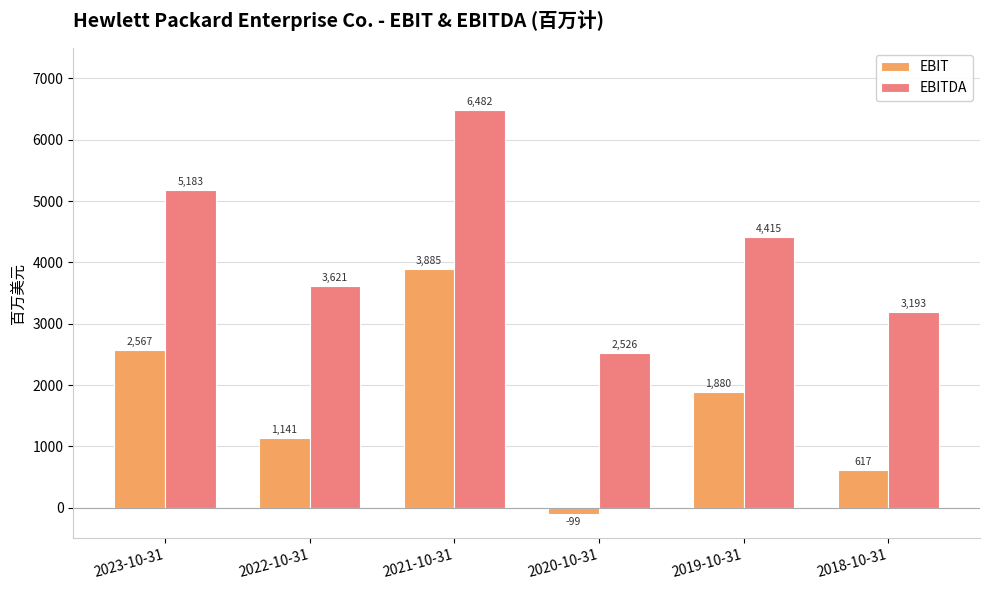

Between 2022-10-31 and 2019-10-31, which series saw the biggest shift?

EBITDA